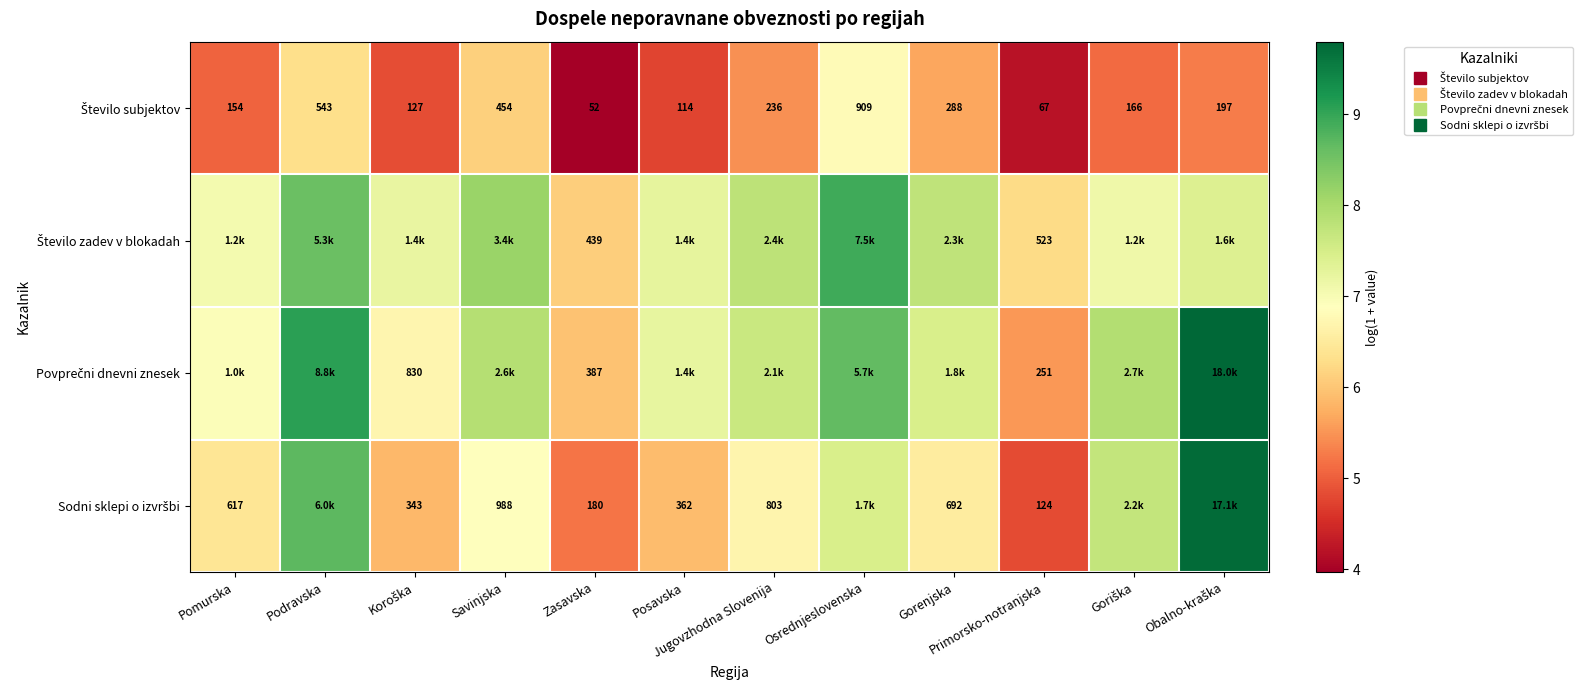

Which label corresponds to the largest value in the chart?

Obalno-kraška